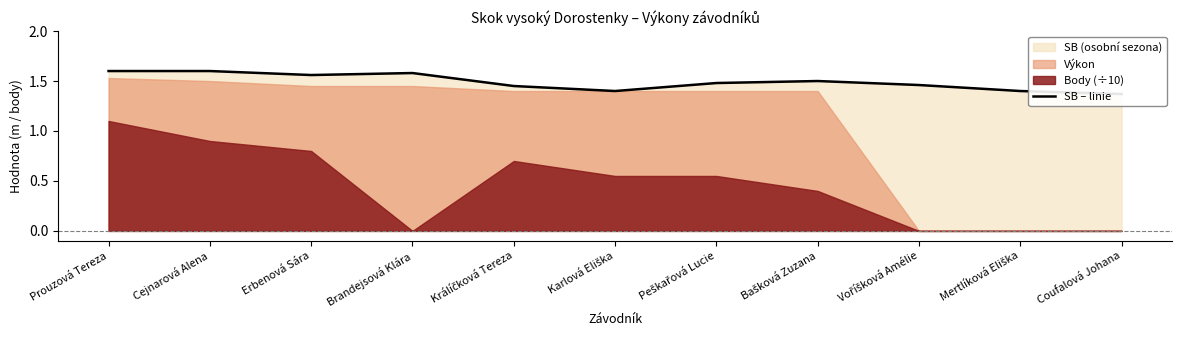

What is the greatest value displayed?

1.6